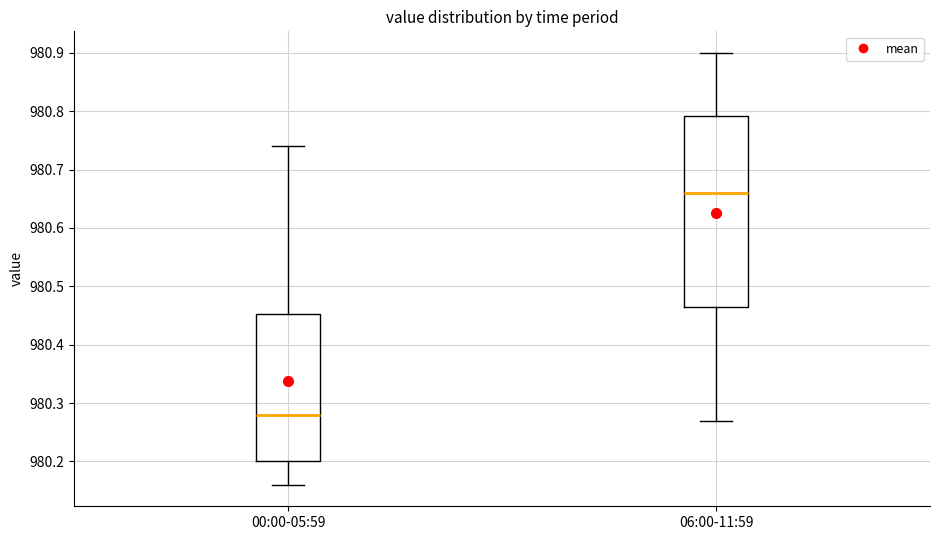

Which box's median line is the highest?

06:00-11:59